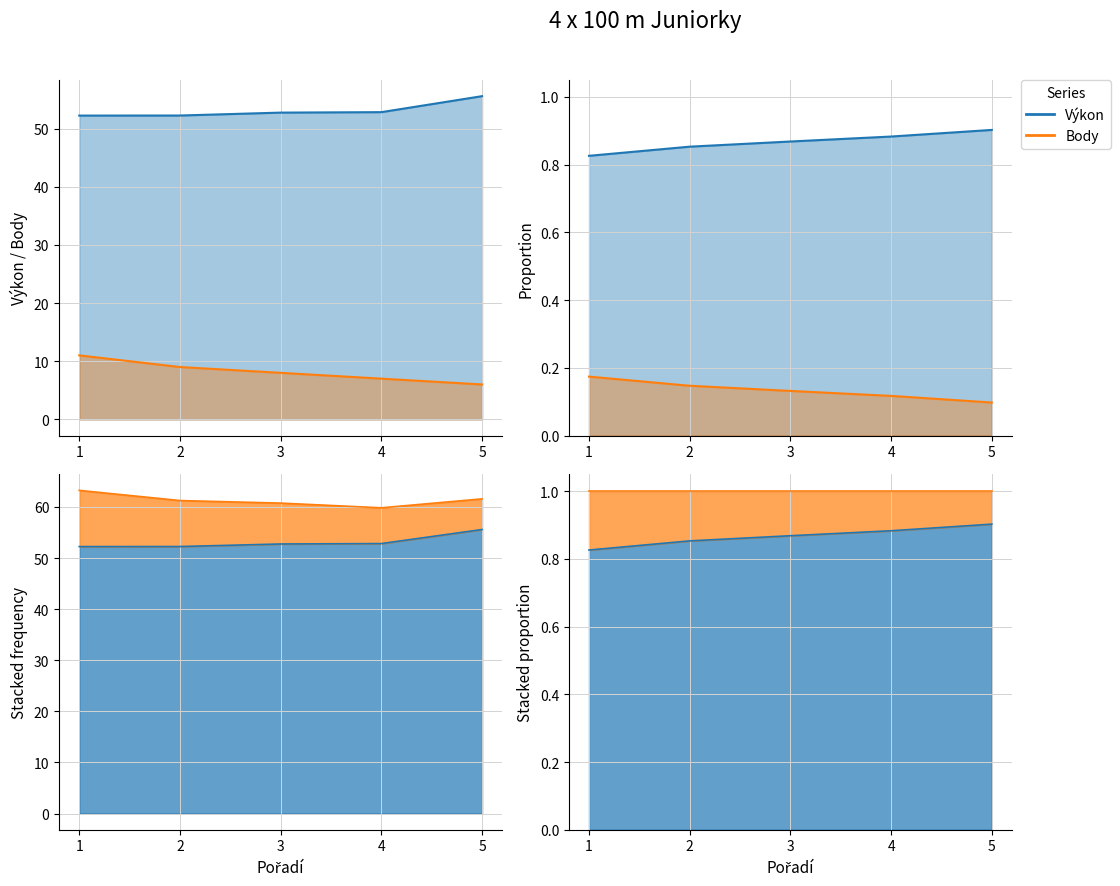

What is the average value of the Výkon series?

53.1